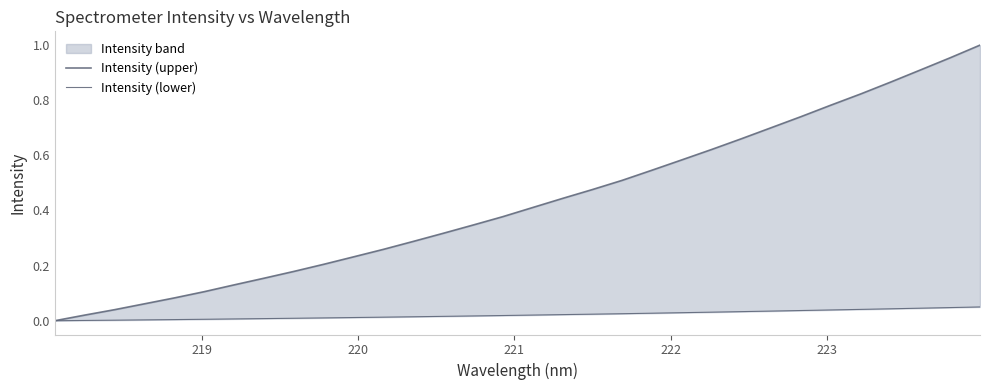

True or false: Intensity (lower) has more than 2 points higher than both neighbors.

False